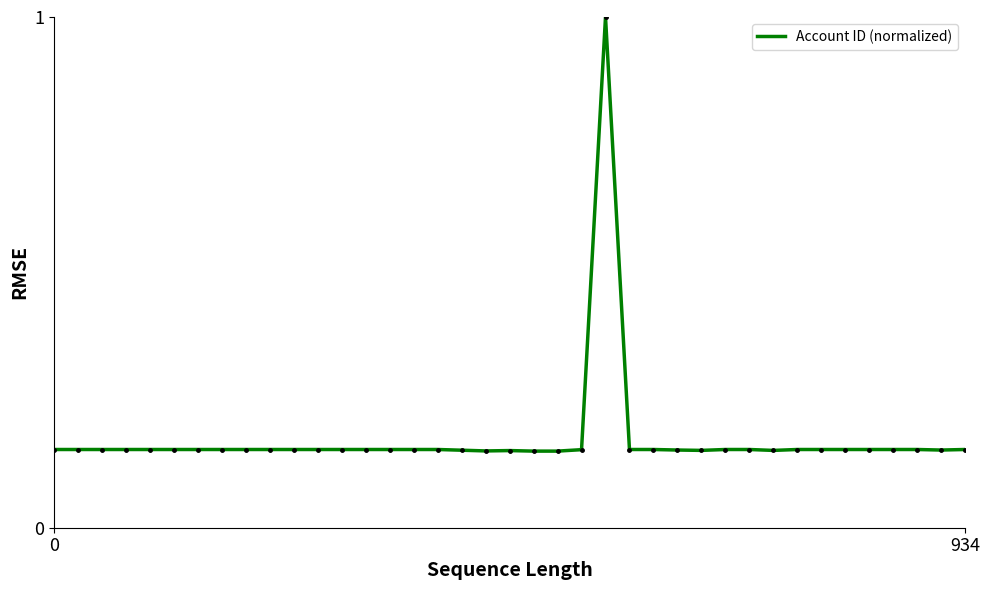

How many distinct data groups are displayed?

1